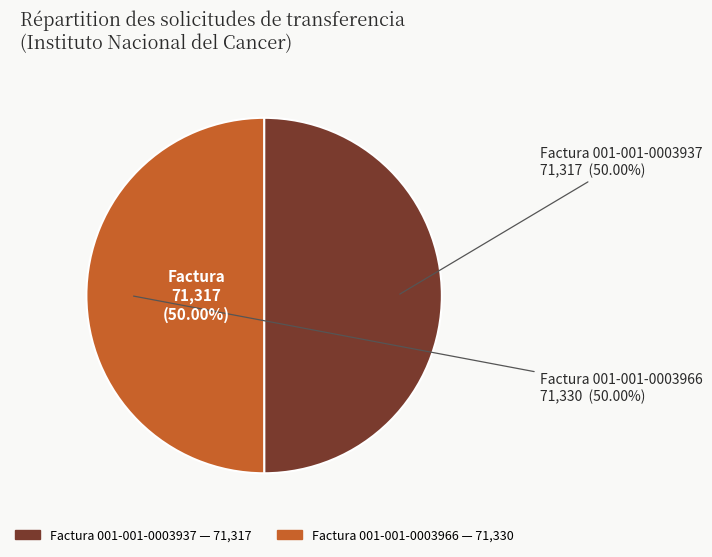

What portion of the pie excludes Factura 001-001-0003966?

50.0%